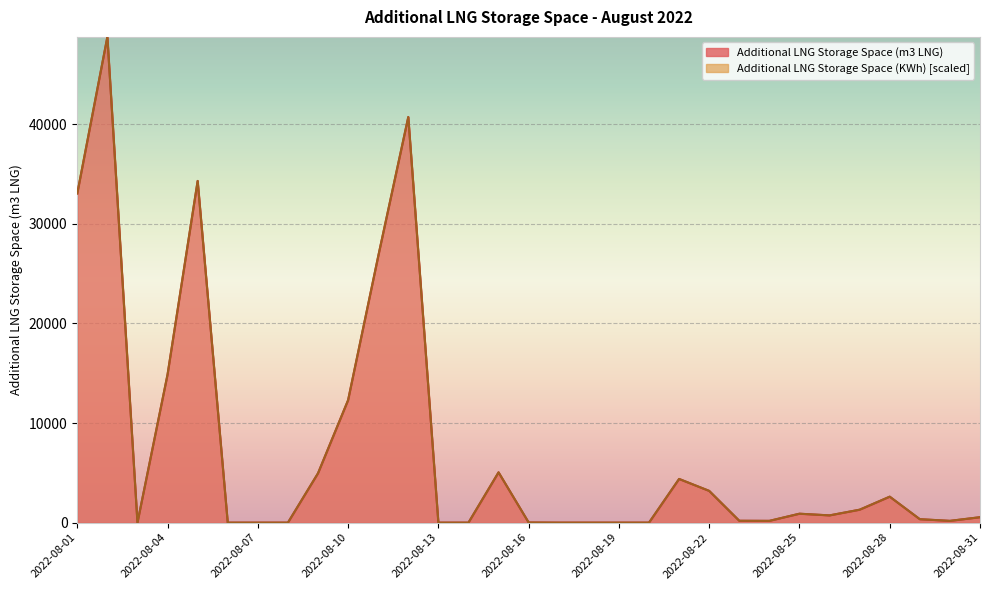

Reading left to right, extract all data points from this chart.

Additional LNG Storage Space (m3 LNG): 2022-08-01=33051.0	2022-08-02=48767.0	2022-08-03=0.0	2022-08-04=14879.0	2022-08-05=34303.0	2022-08-06=0.0	2022-08-07=0.0	2022-08-08=0.0	2022-08-09=4956.0	2022-08-10=12299.0	2022-08-11=26731.0	2022-08-12=40721.0	2022-08-13=0.0	2022-08-14=0.0	2022-08-15=5048.0	2022-08-16=14.0	2022-08-17=0.0	2022-08-18=0.0	2022-08-19=0.0	2022-08-20=0.0	2022-08-21=4385.0	2022-08-22=3188.0	2022-08-23=187.0	2022-08-24=177.0	2022-08-25=895.0	2022-08-26=727.0	2022-08-27=1297.0	2022-08-28=2606.0	2022-08-29=345.0	2022-08-30=177.0	2022-08-31=544.0
Additional LNG Storage Space (KWh): 2022-08-01=33051.4	2022-08-02=48767.0	2022-08-03=0.0	2022-08-04=14879.5	2022-08-05=34303.3	2022-08-06=0.0	2022-08-07=0.0	2022-08-08=0.0	2022-08-09=4956.4	2022-08-10=12298.9	2022-08-11=26731.6	2022-08-12=40721.1	2022-08-13=0.0	2022-08-14=0.0	2022-08-15=5048.9	2022-08-16=14.1	2022-08-17=0.0	2022-08-18=0.0	2022-08-19=0.0	2022-08-20=0.0	2022-08-21=4385.9	2022-08-22=3188.0	2022-08-23=187.5	2022-08-24=177.2	2022-08-25=895.3	2022-08-26=727.1	2022-08-27=1297.5	2022-08-28=2606.4	2022-08-29=345.6	2022-08-30=177.5	2022-08-31=544.9